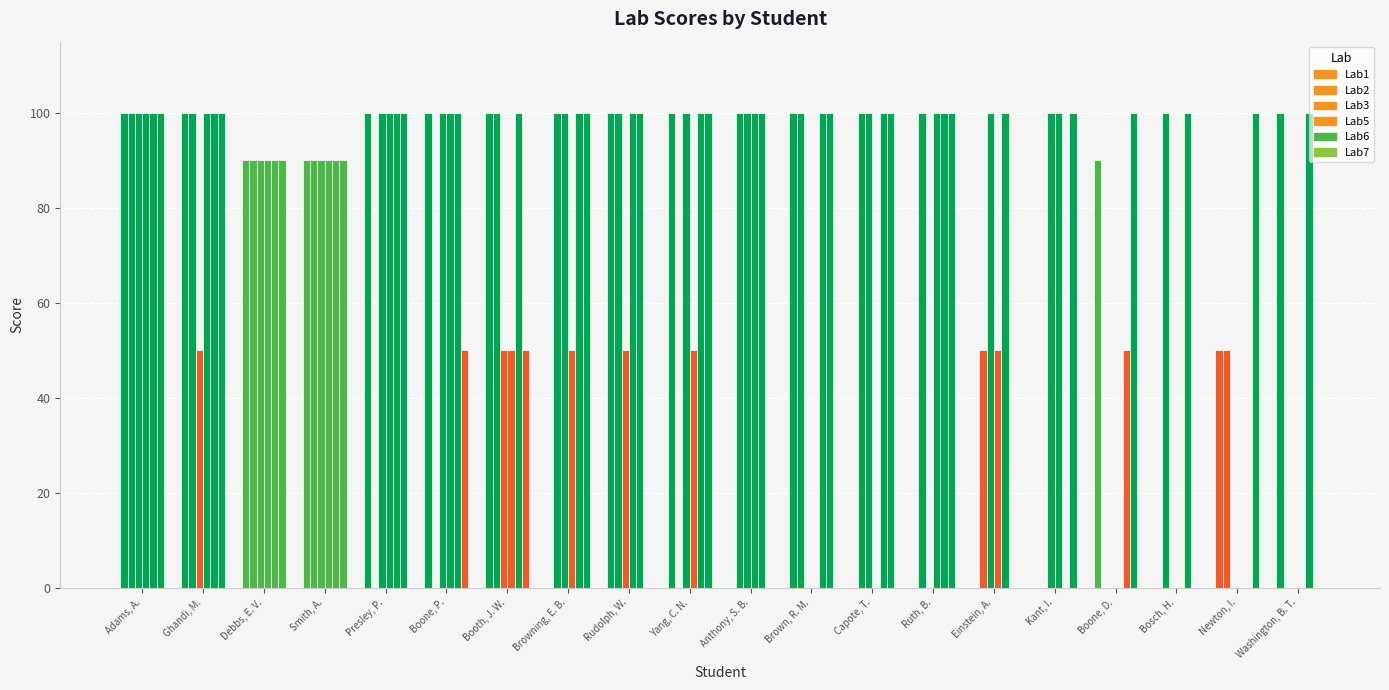

Count the number of categories in the chart.

20